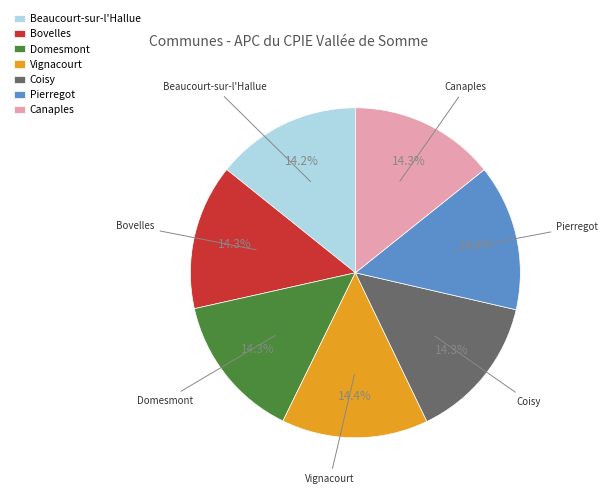

What is the ratio of the value at Canaples to the value at Domesmont?

1.0